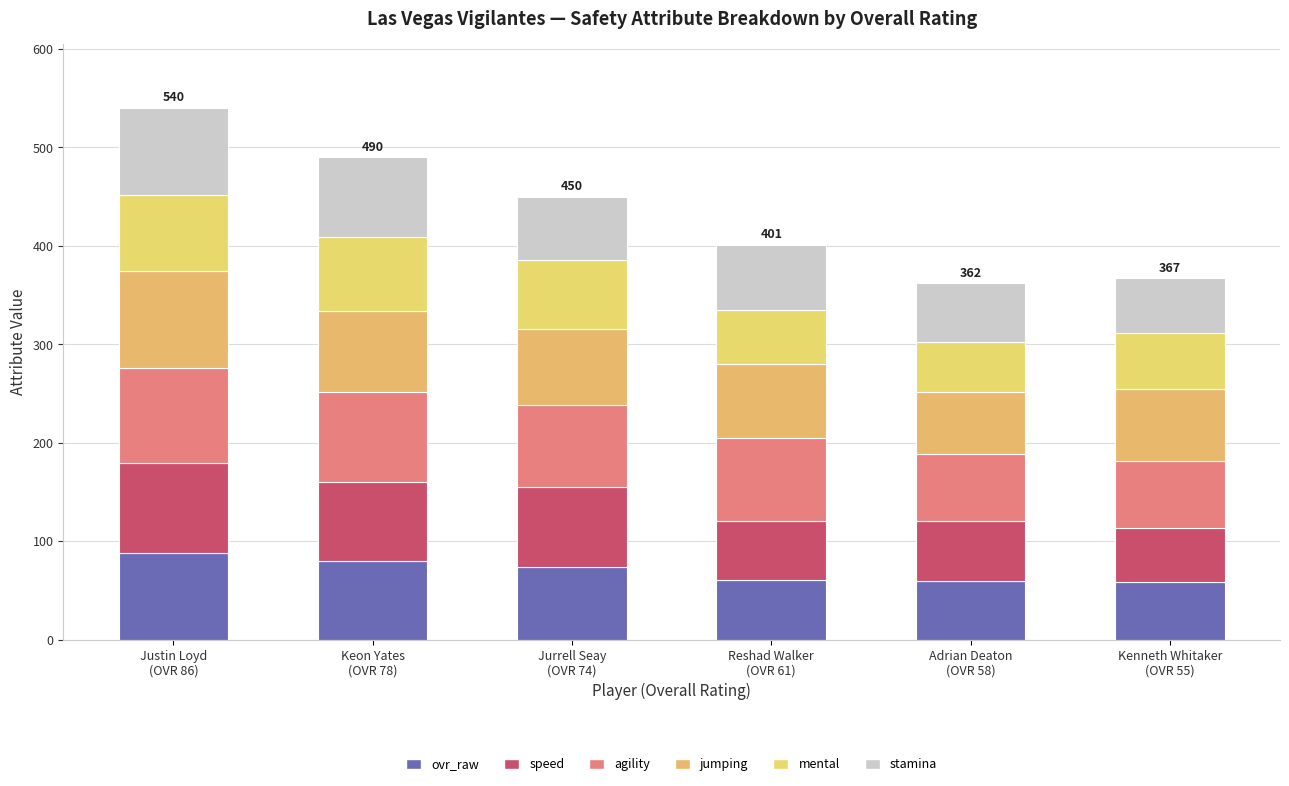

List the labels in order of stamina value, smallest first.

Kenneth Whitaker
(OVR 55), Adrian Deaton
(OVR 58), Jurrell Seay
(OVR 74), Reshad Walker
(OVR 61), Keon Yates
(OVR 78), Justin Loyd
(OVR 86)